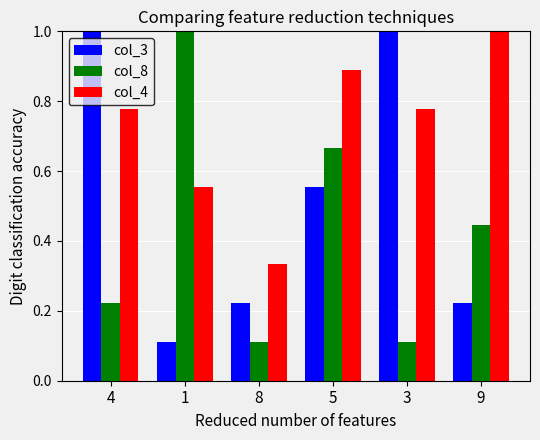

At which category is the sum across all series the highest?

5